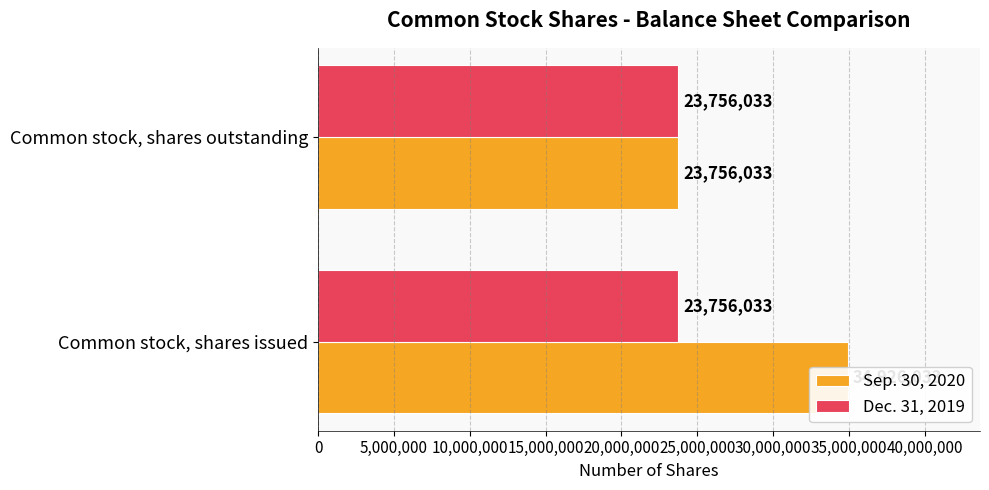

At 5,000,000, list the series in order from smallest to largest.

Dec. 31, 2019, Sep. 30, 2020